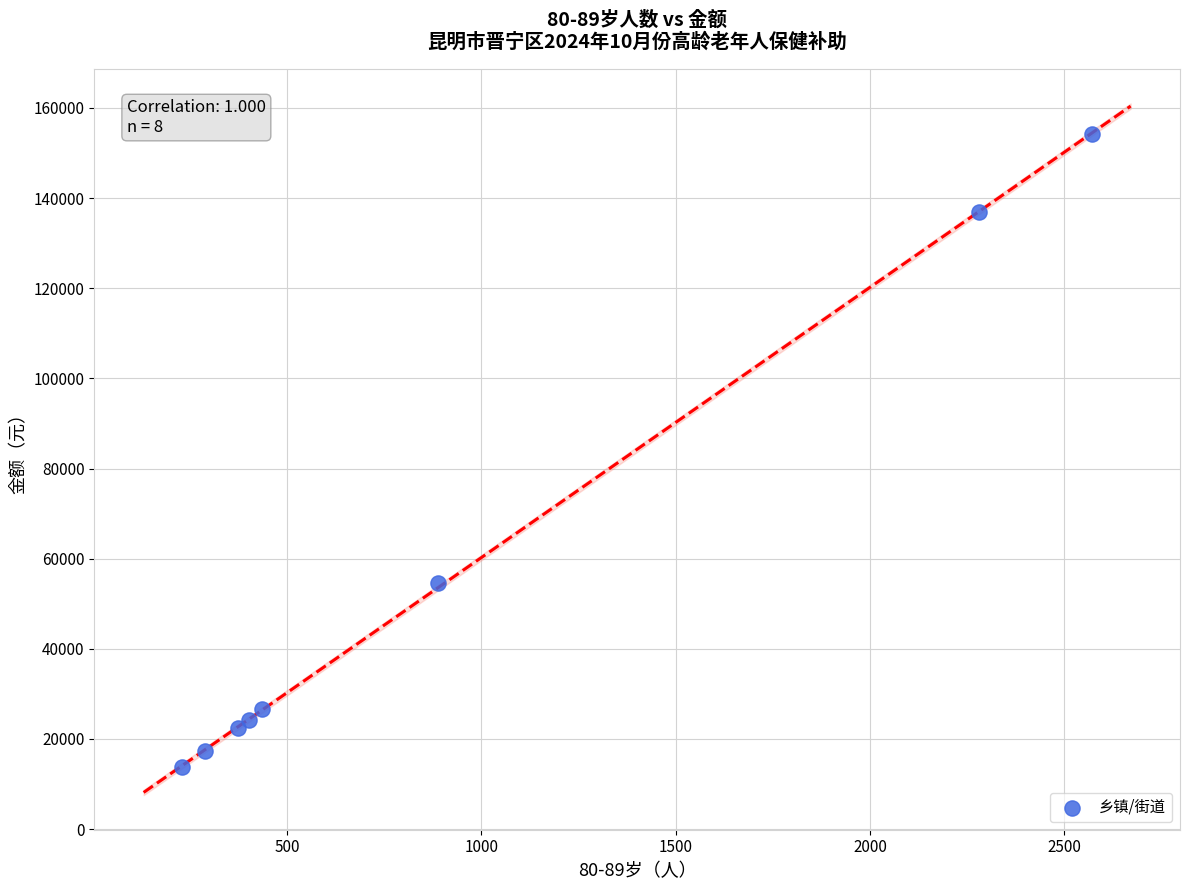

What Y value in the scatter plot is closest to 84090?

54540